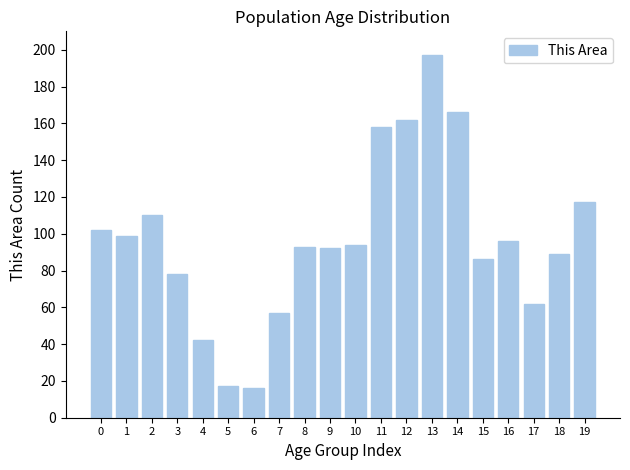

Reading left to right, transcribe all the data shown in this chart.

0=102	1=99	2=110	3=78	4=42	5=17	6=16	7=57	8=93	9=92	10=94	11=158	12=162	13=197	14=166	15=86	16=96	17=62	18=89	19=117